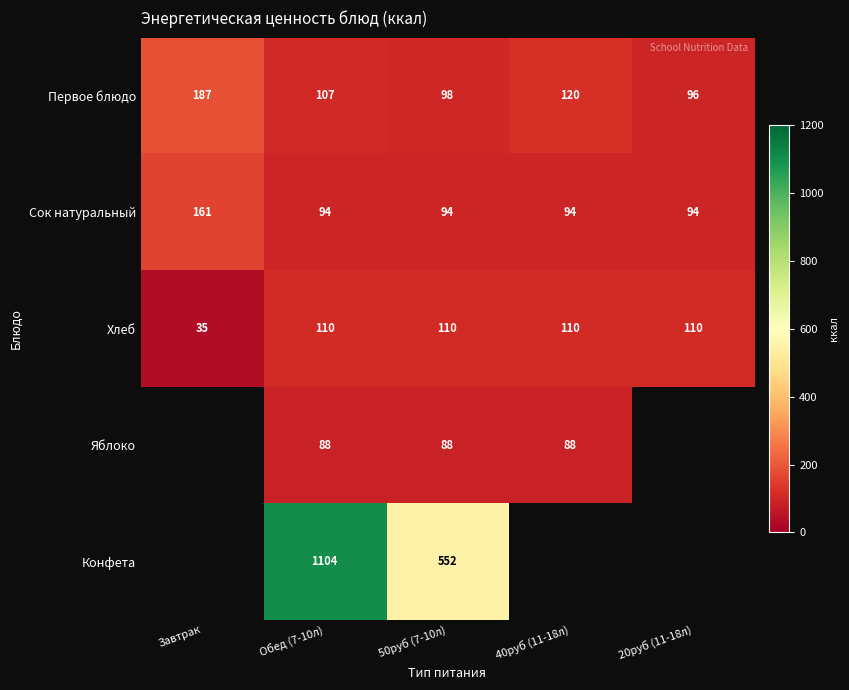

Where is Хлеб nearest to the value 72?

Завтрак